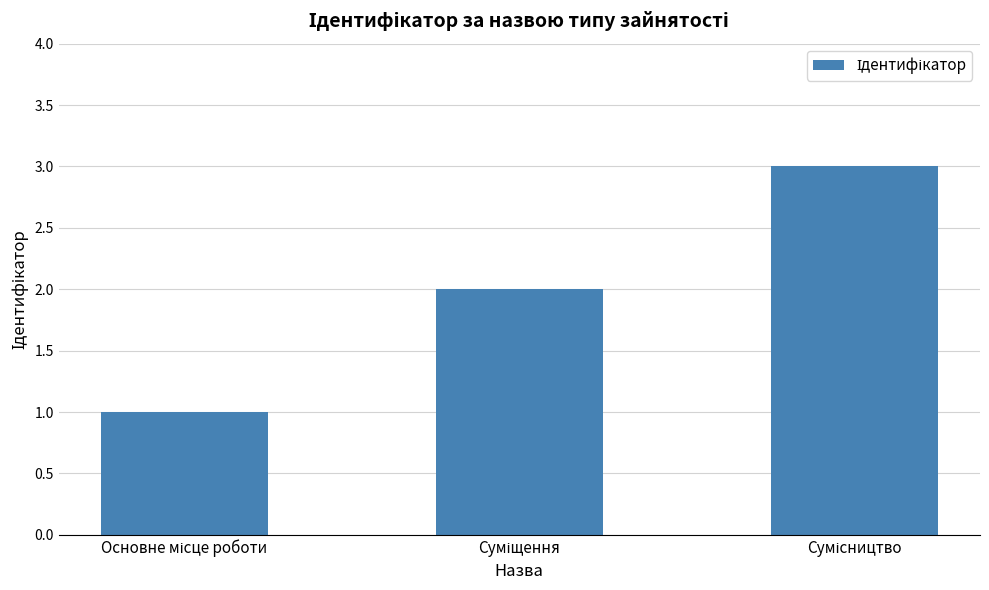

What is the greatest value displayed?

3